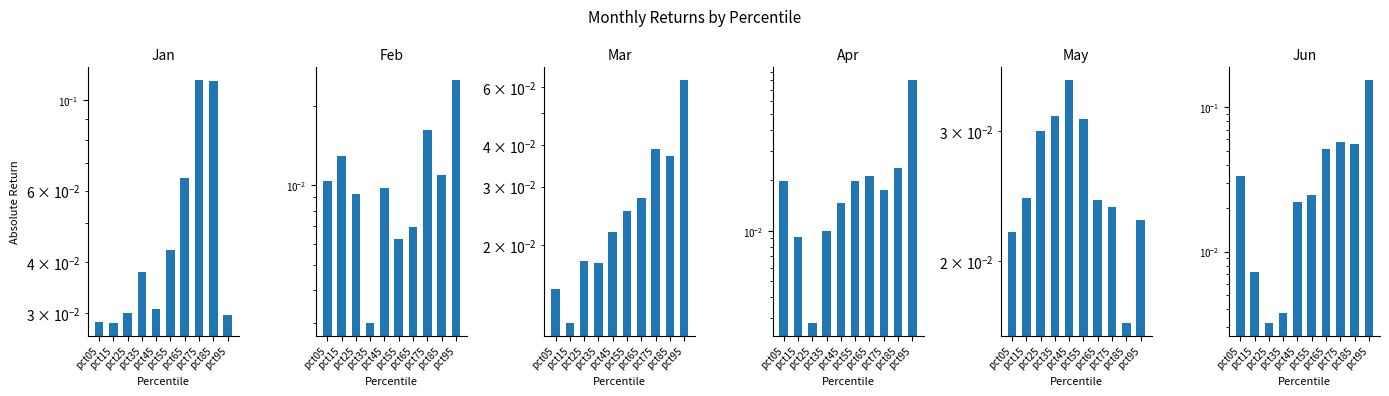

Reading left to right, transcribe all the data shown in this chart.

Jan: pct05=0.0	pct15=0.0	pct25=0.0	pct35=0.0	pct45=0.0	pct55=0.0	pct65=0.1	pct75=0.1	pct85=0.1	pct95=0.0
Feb: pct05=0.0	pct15=0.0	pct25=0.0	pct35=0.0	pct45=0.0	pct55=0.0	pct65=0.0	pct75=0.0	pct85=0.0	pct95=0.0
Mar: pct05=0.0	pct15=0.0	pct25=0.0	pct35=0.0	pct45=0.0	pct55=0.0	pct65=0.0	pct75=0.0	pct85=0.0	pct95=0.1
Apr: pct05=0.0	pct15=0.0	pct25=0.0	pct35=0.0	pct45=0.0	pct55=0.0	pct65=0.0	pct75=0.0	pct85=0.0	pct95=0.1
May: pct05=0.0	pct15=0.0	pct25=0.0	pct35=0.0	pct45=0.0	pct55=0.0	pct65=0.0	pct75=0.0	pct85=0.0	pct95=0.0
Jun: pct05=0.0	pct15=0.0	pct25=0.0	pct35=0.0	pct45=0.0	pct55=0.0	pct65=0.1	pct75=0.1	pct85=0.1	pct95=0.2